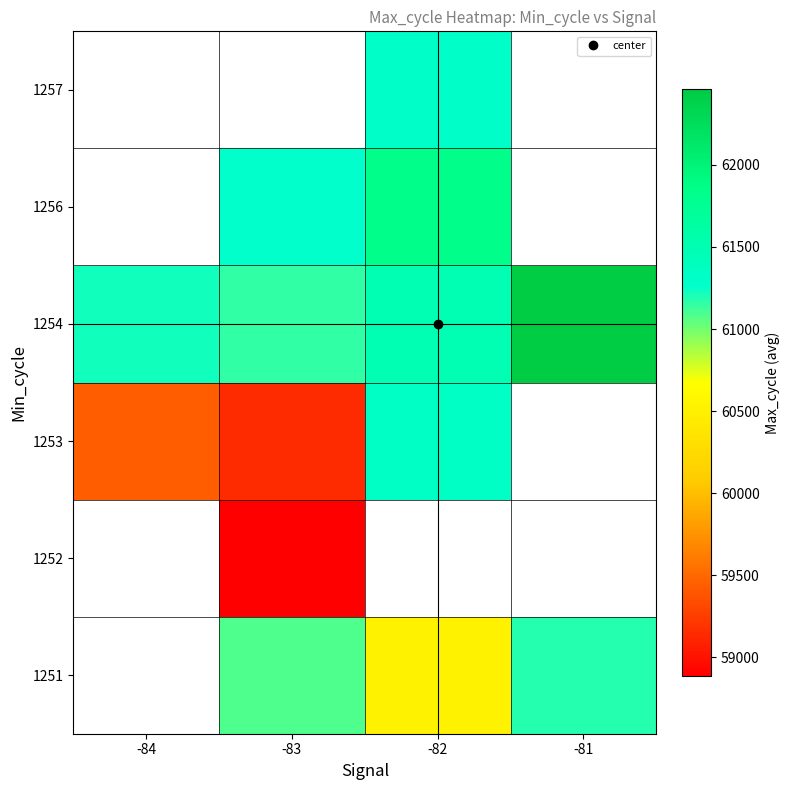

How many categories are shown in the chart?

4